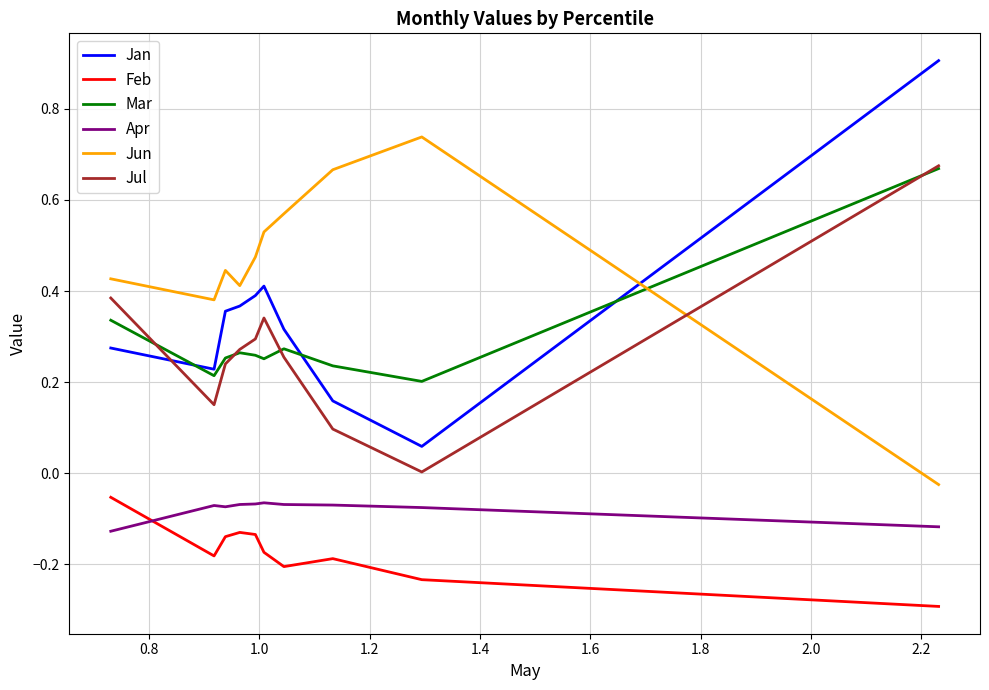

At how many categories does at least one series exceed 0?

10